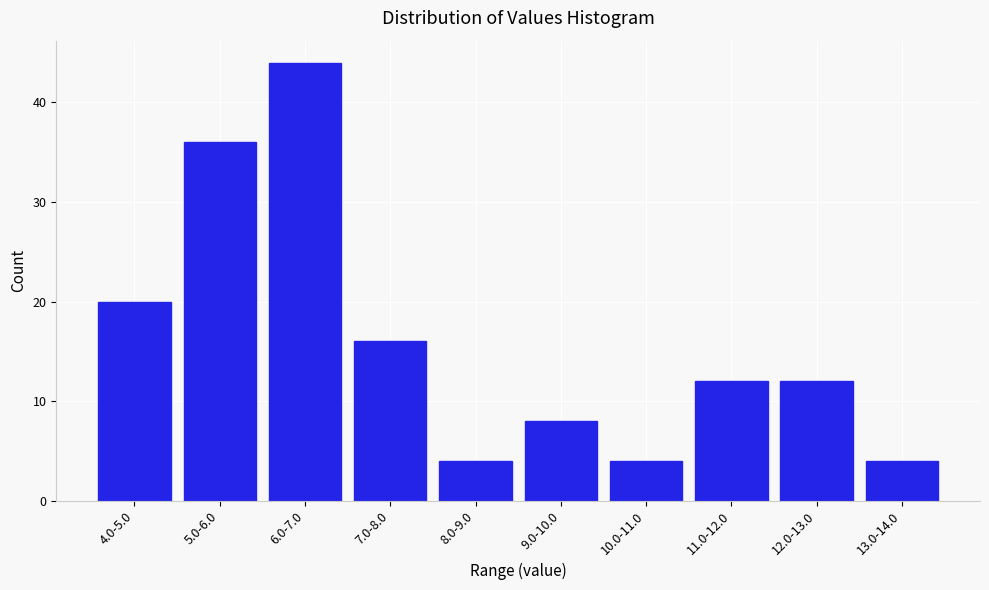

Reading right to left, what are all the values shown in this chart?

13.0-14.0=4	12.0-13.0=12	11.0-12.0=12	10.0-11.0=4	9.0-10.0=8	8.0-9.0=4	7.0-8.0=16	6.0-7.0=44	5.0-6.0=36	4.0-5.0=20